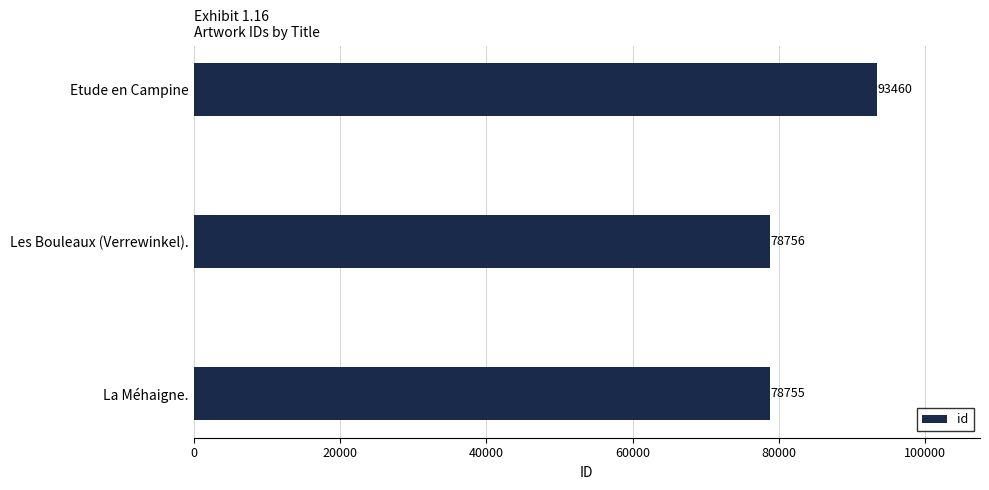

Reading bottom to top, extract all data points from this chart.

La Méhaigne.=78755	Les Bouleaux (Verrewinkel).=78756	Etude en Campine=93460